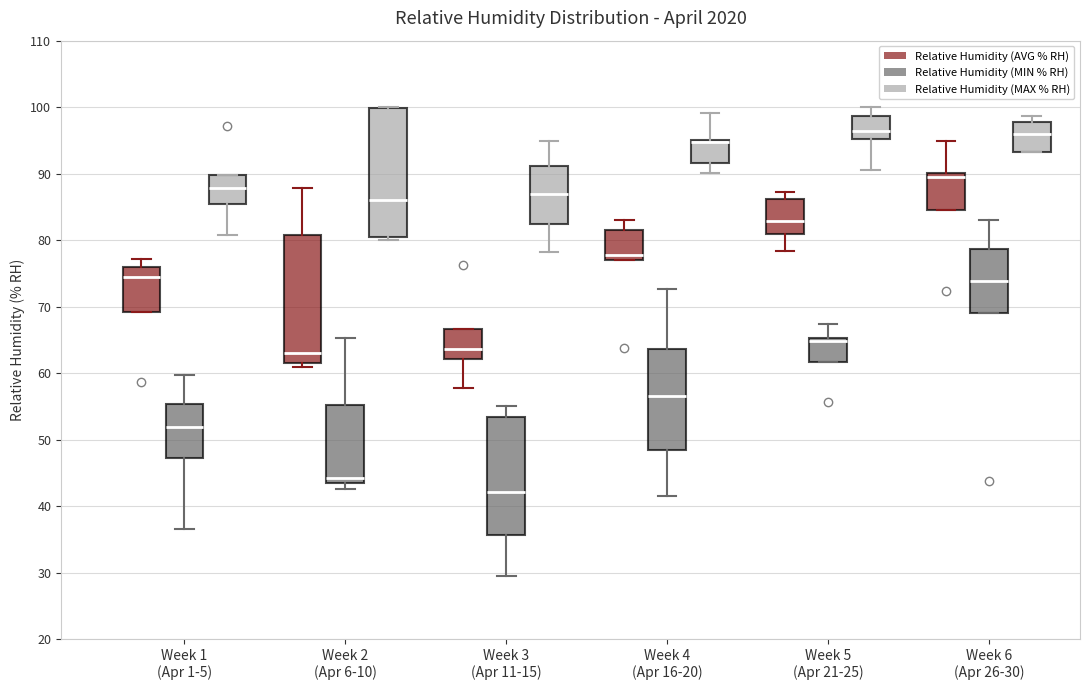

Reading left to right, read every box against the y-axis: the position of its median line, the range the box covers, and the ends of its whiskers. The values are not printed on the chart, so give them approximately, as read against the axis.

Week 1 (Apr 1-5) (Relative Humidity (AVG % RH)): median 75, box 69 to 76, whiskers 69 to 77
Week 1 (Apr 1-5) (Relative Humidity (MIN % RH)): median 52, box 47 to 55, whiskers 37 to 60
Week 1 (Apr 1-5) (Relative Humidity (MAX % RH)): median 88, box 86 to 90, whiskers 81 to 90
Week 2 (Apr 6-10) (Relative Humidity (AVG % RH)): median 63, box 62 to 81, whiskers 61 to 88
Week 2 (Apr 6-10) (Relative Humidity (MIN % RH)): median 44 (just above the box's lower edge), box 44 to 55, whiskers 43 to 65
Week 2 (Apr 6-10) (Relative Humidity (MAX % RH)): median 86, box 81 to 100, whiskers 80 to 100
Week 3 (Apr 11-15) (Relative Humidity (AVG % RH)): median 64, box 62 to 67, whiskers 58 to 67
Week 3 (Apr 11-15) (Relative Humidity (MIN % RH)): median 42, box 36 to 53, whiskers 30 to 55
Week 3 (Apr 11-15) (Relative Humidity (MAX % RH)): median 87, box 83 to 91, whiskers 78 to 95
Week 4 (Apr 16-20) (Relative Humidity (AVG % RH)): median 78, box 77 to 82, whiskers 77 to 83
Week 4 (Apr 16-20) (Relative Humidity (MIN % RH)): median 57, box 49 to 64, whiskers 42 to 73
Week 4 (Apr 16-20) (Relative Humidity (MAX % RH)): median 95 (drawn on the box's upper edge), box 92 to 95, whiskers 90 to 99
Week 5 (Apr 21-25) (Relative Humidity (AVG % RH)): median 83, box 81 to 86, whiskers 78 to 87
Week 5 (Apr 21-25) (Relative Humidity (MIN % RH)): median 65 (just below the box's upper edge), box 62 to 65, whiskers 62 to 67
Week 5 (Apr 21-25) (Relative Humidity (MAX % RH)): median 96, box 95 to 99, whiskers 91 to 100
Week 6 (Apr 26-30) (Relative Humidity (AVG % RH)): median 90 (just below the box's upper edge), box 85 to 90, whiskers 85 to 95
Week 6 (Apr 26-30) (Relative Humidity (MIN % RH)): median 74, box 69 to 79, whiskers 69 to 83
Week 6 (Apr 26-30) (Relative Humidity (MAX % RH)): median 96, box 93 to 98, whiskers 93 to 99